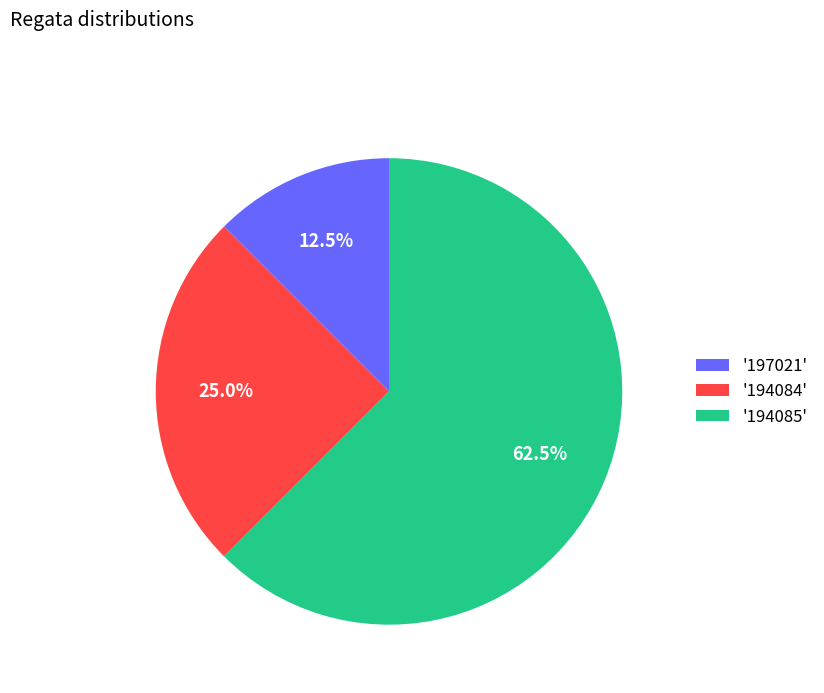

Which category has the smallest portion of the pie?

'197021'